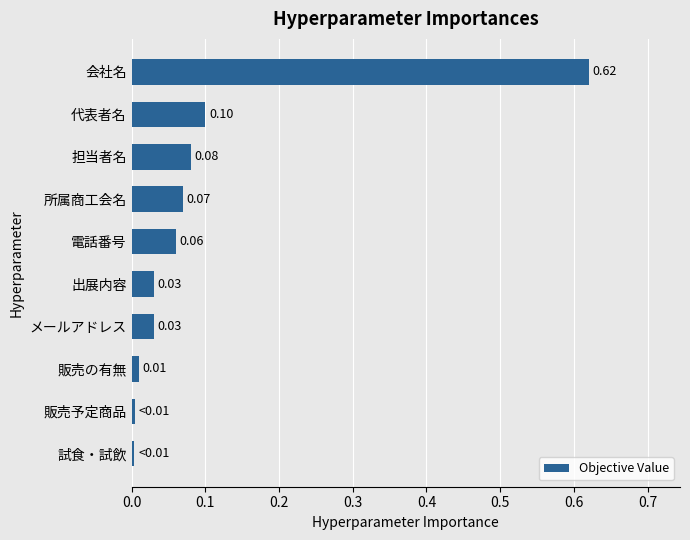

Which label corresponds to the largest value in the chart?

会社名